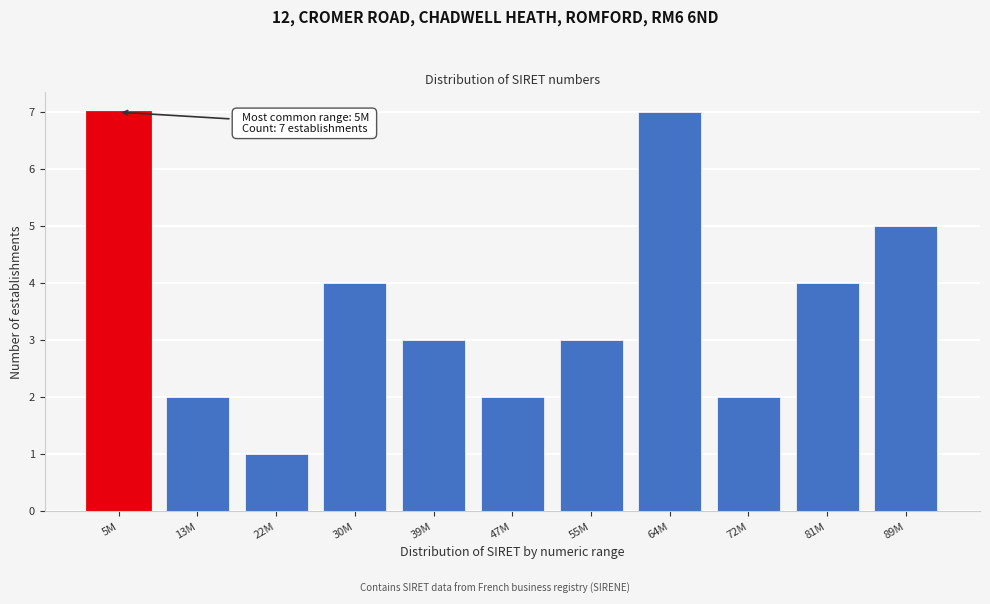

Reading right to left, list all the values displayed in this chart.

5	4	2	7	3	2	3	4	1	2	7